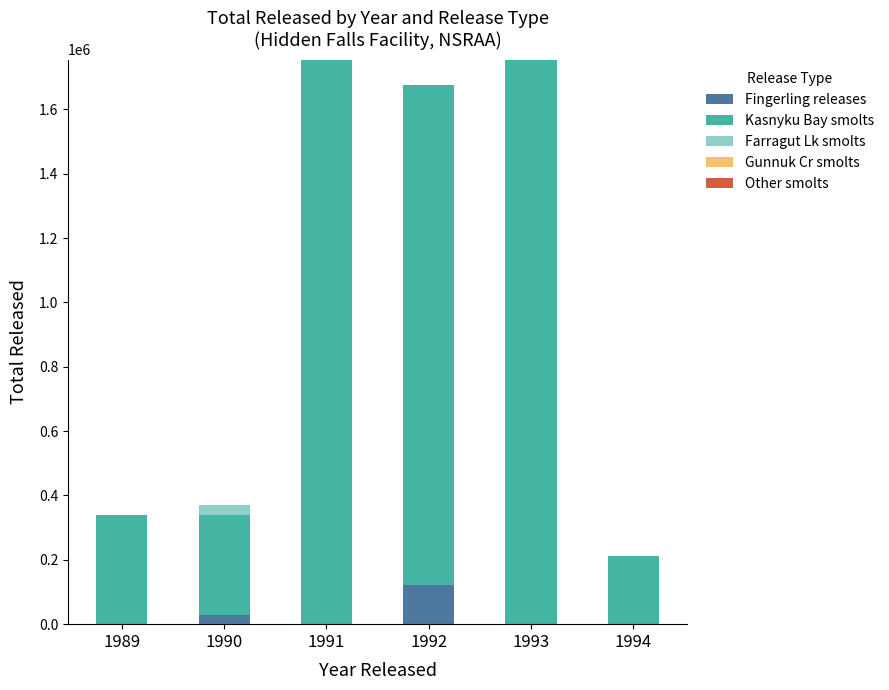

What is the maximum value for Fingerling releases?

122075